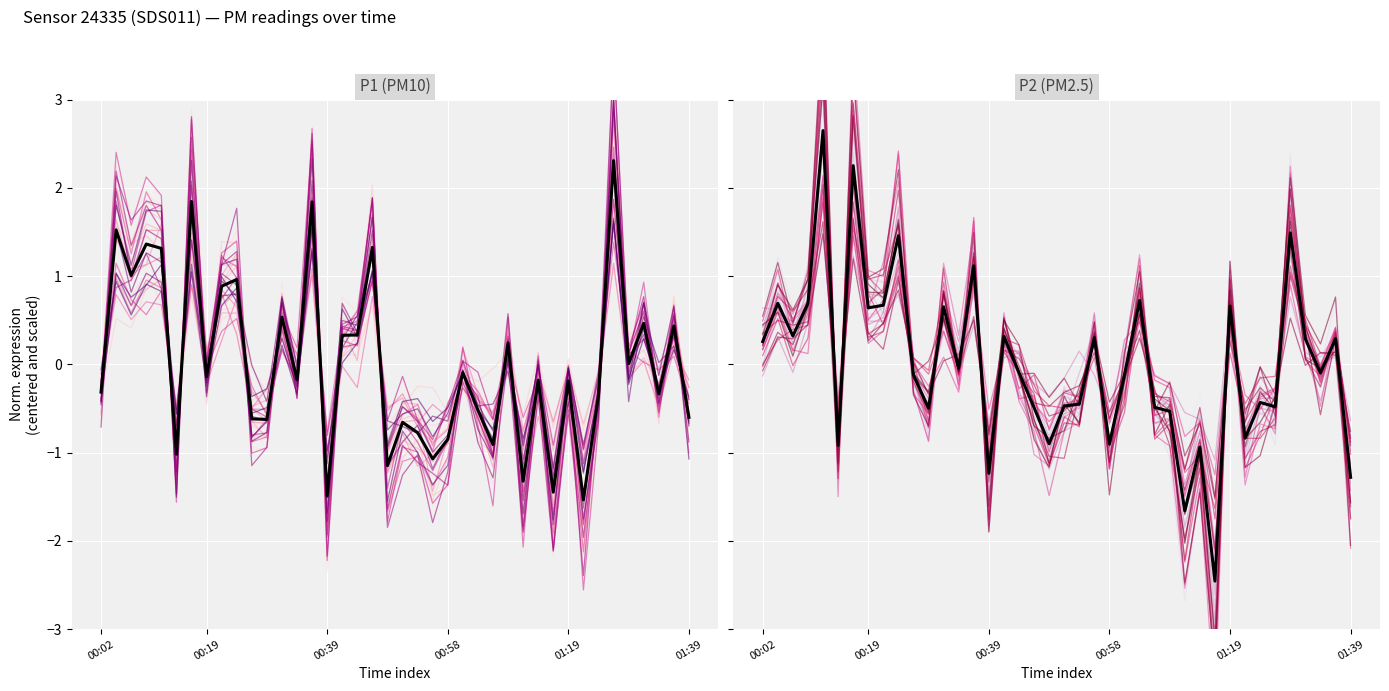

In P1, how many points are higher than both neighbors (excluding endpoints)?

15